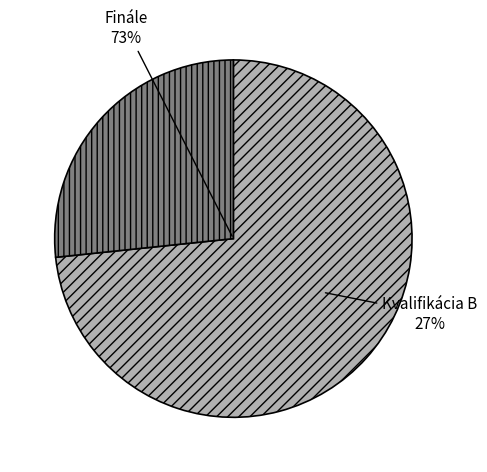

To the nearest percent, what percentage of the pie is Finále?

73%